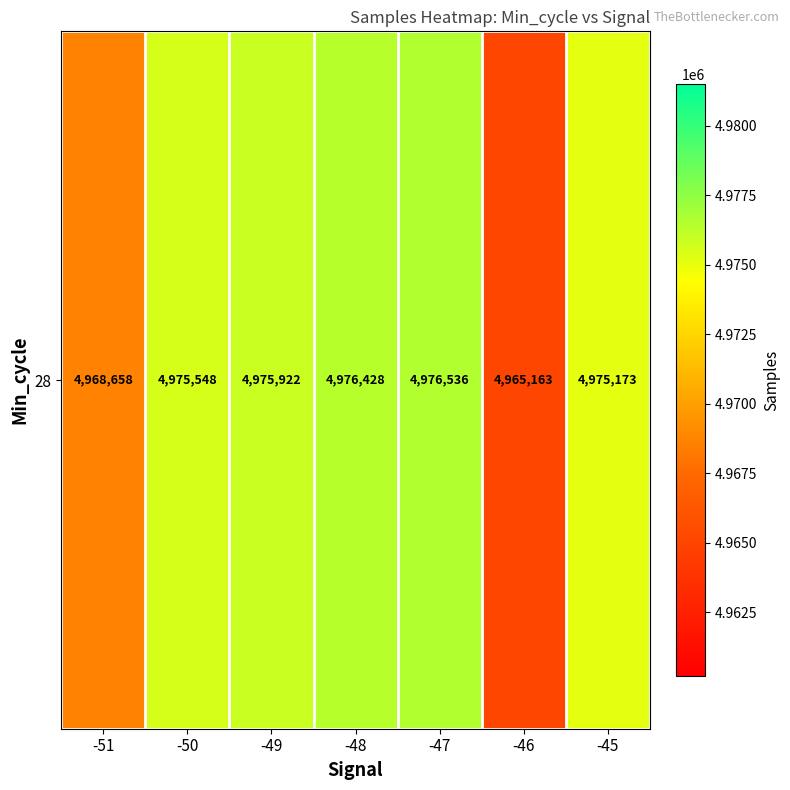

The value at -49 is 2118756. True or false?

False